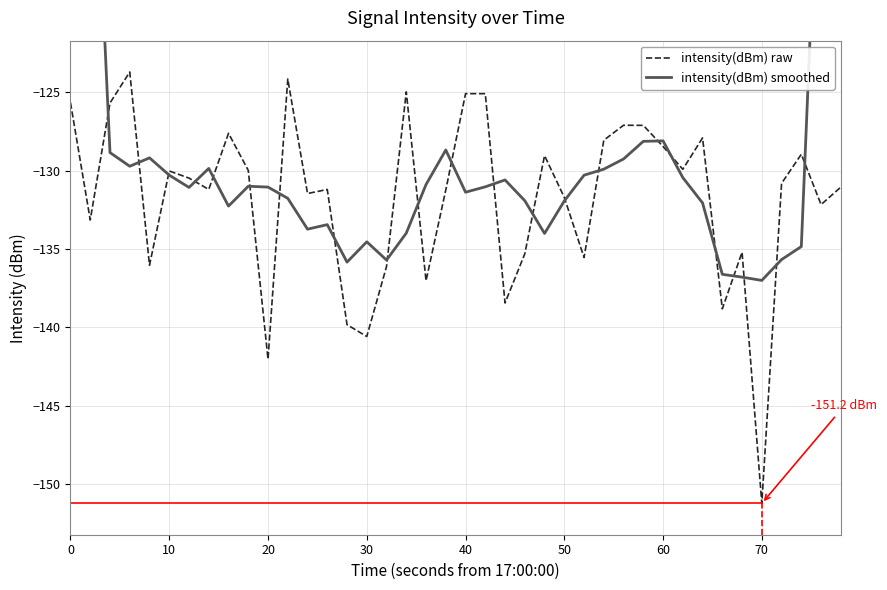

Reading right to left, what are all the values shown in this chart?

intensity(dBm) raw: -131.1	-132.2	-129.0	-130.8	-151.2	-135.2	-138.8	-127.9	-129.9	-128.5	-127.1	-127.1	-128.1	-135.6	-131.7	-129.0	-135.3	-138.4	-125.1	-125.1	-131.2	-137.0	-125.0	-136.1	-140.6	-139.8	-131.2	-131.5	-124.2	-142.0	-130.0	-127.6	-131.2	-130.5	-130.0	-136.0	-123.7	-125.7	-133.2	-125.7
intensity(dBm) smoothed: -78.4	-104.6	-134.8	-135.7	-137.0	-136.8	-136.6	-132.1	-130.4	-128.1	-128.1	-129.3	-129.9	-130.3	-131.9	-134.0	-131.9	-130.6	-131.0	-131.4	-128.7	-130.9	-134.0	-135.7	-134.5	-135.8	-133.4	-133.7	-131.8	-131.1	-131.0	-132.3	-129.9	-131.1	-130.3	-129.2	-129.7	-128.8	-101.6	-76.9